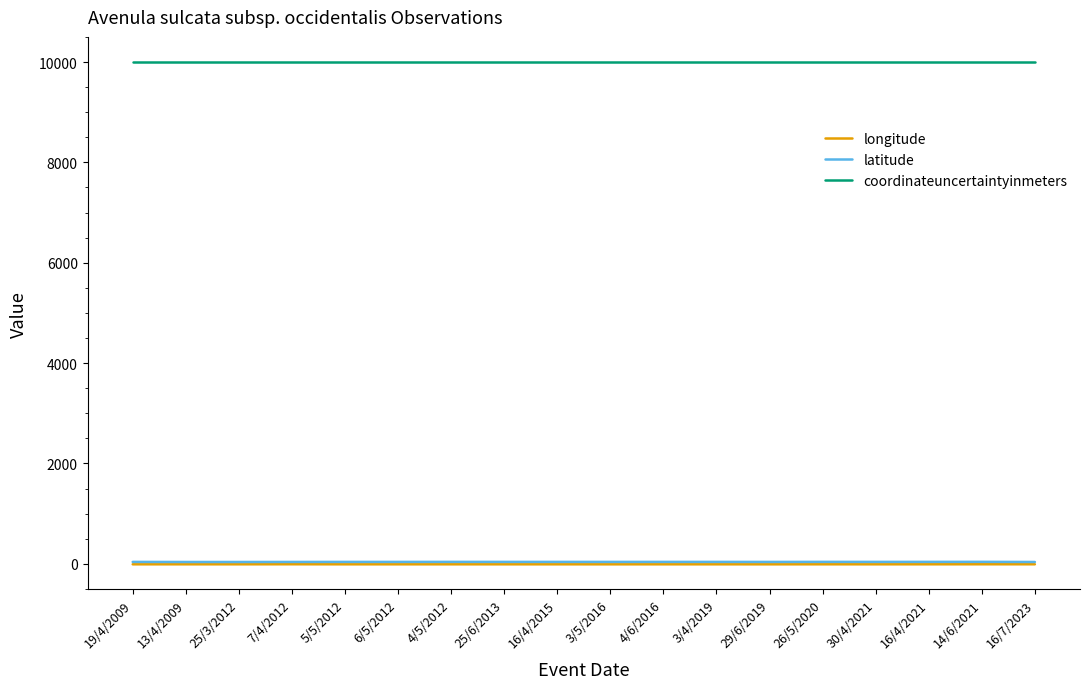

True or false: longitude and coordinateuncertaintyinmeters cross at least once.

False